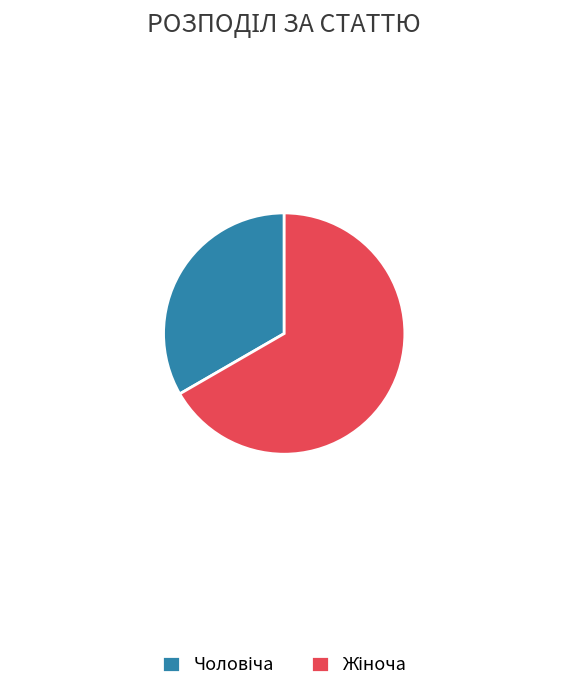

Count the number of slices in the pie.

2